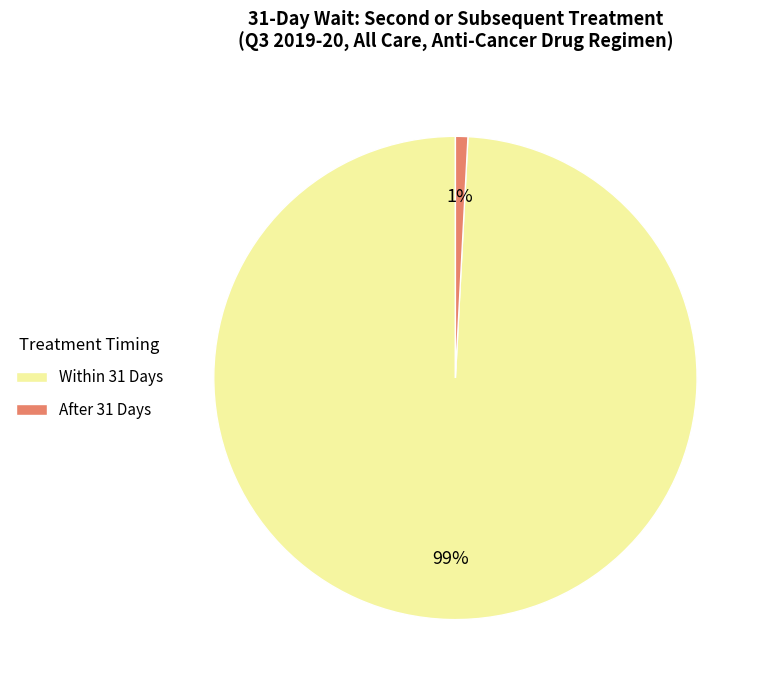

Which has a higher value, Within 31 Days or After 31 Days?

Within 31 Days